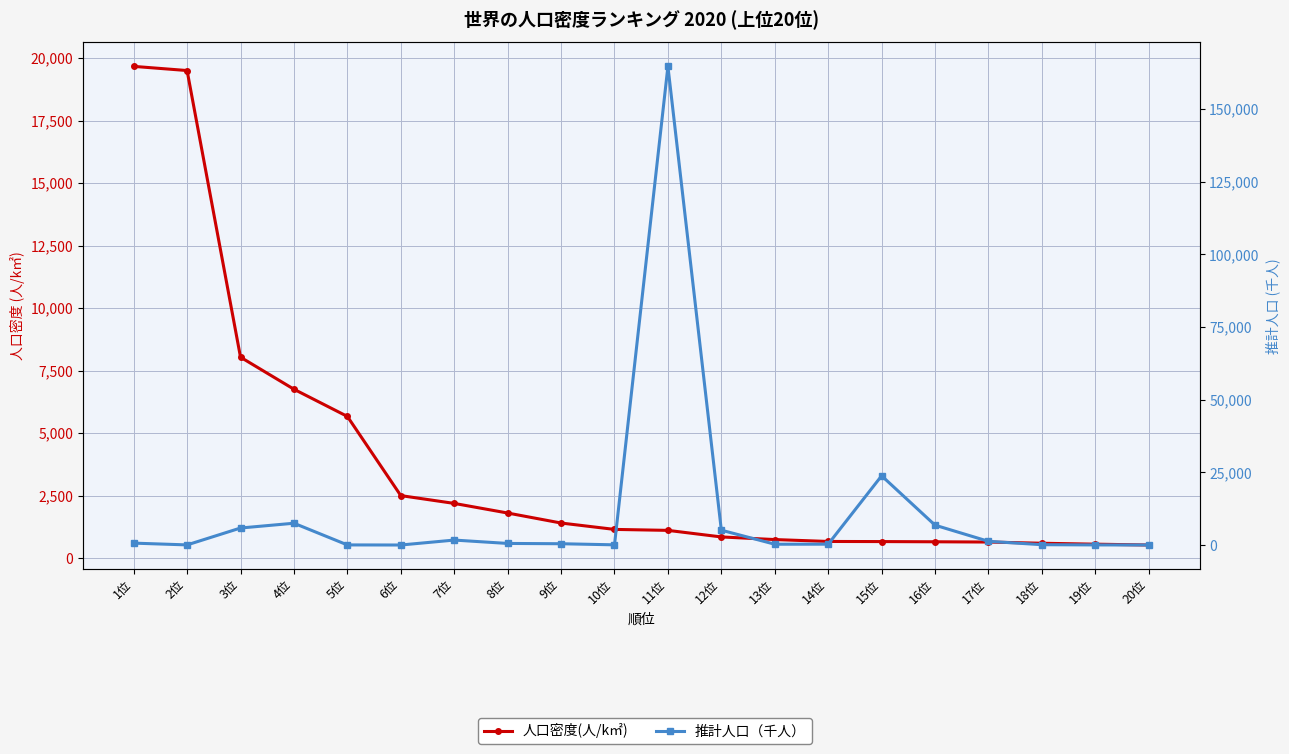

Which series has the largest total across all categories?

推計人口（千人）